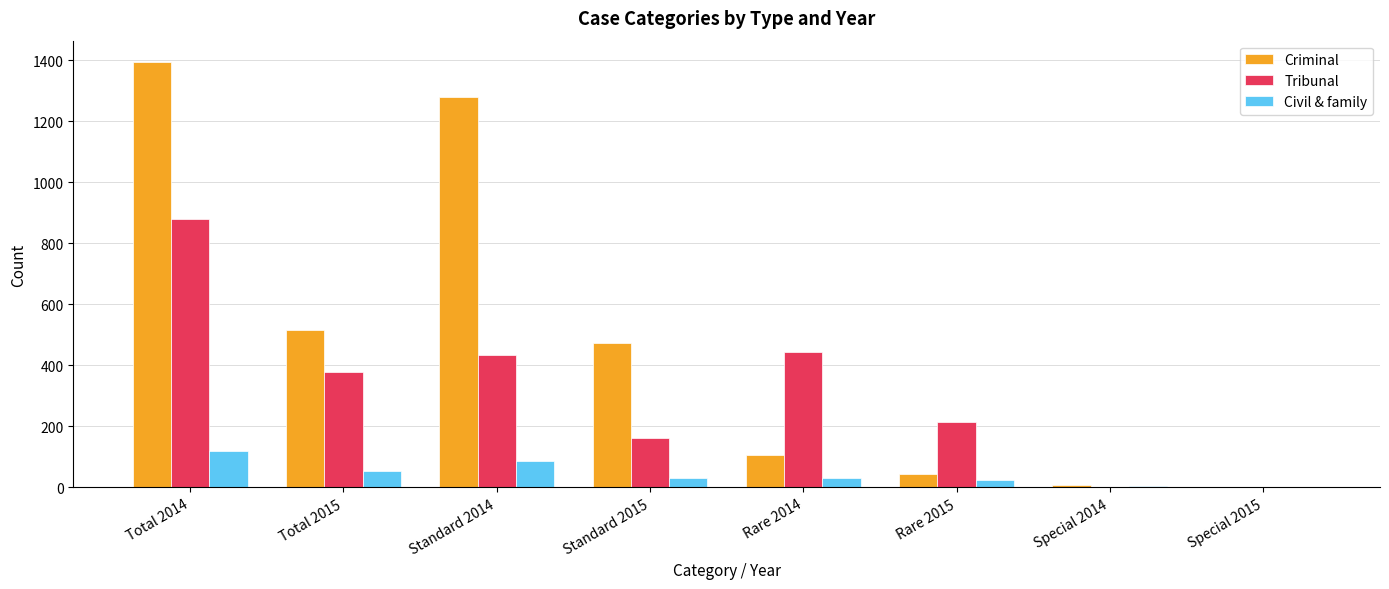

Between Total 2015 and Special 2014, which series saw the biggest shift?

Criminal